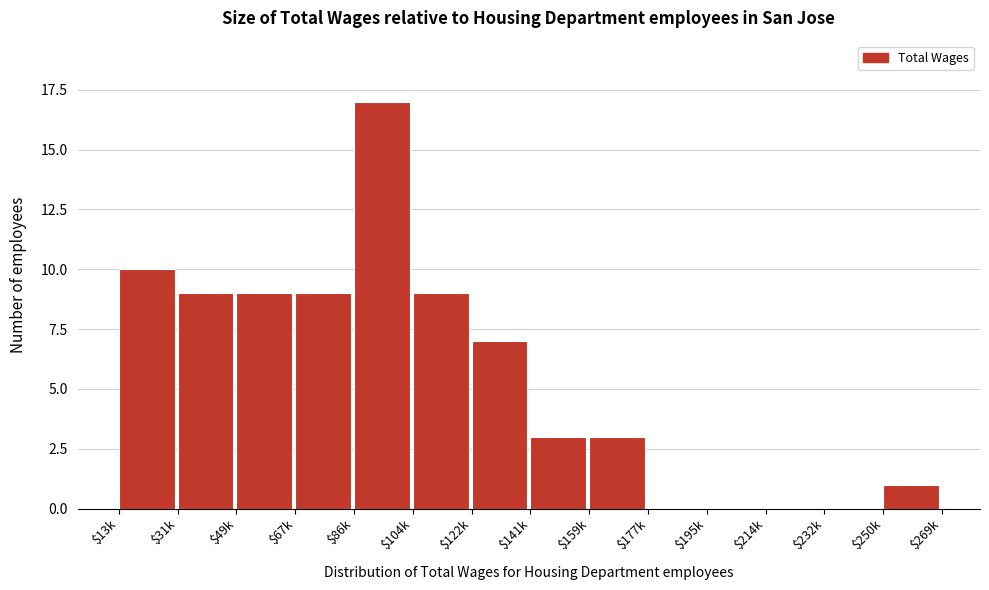

The value at $122k is 7. True or false?

True